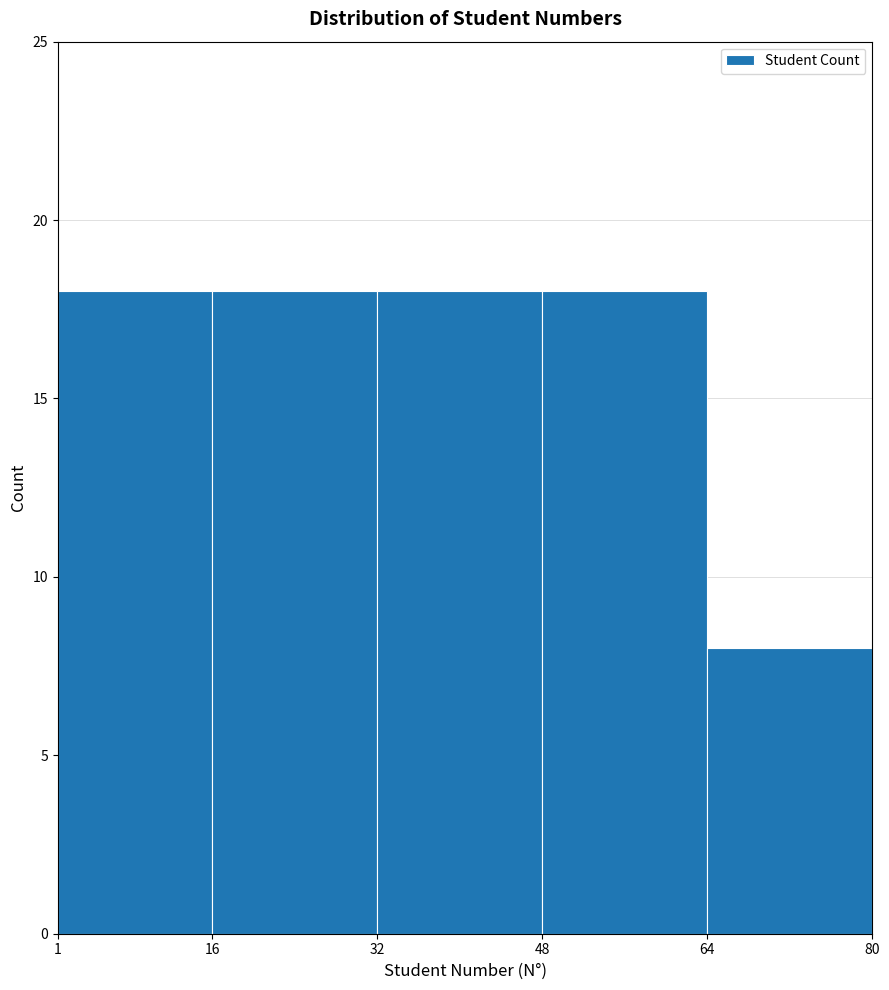

Reading left to right, transcribe this chart: for each bar, give the range it covers on the x-axis and its height. The values are not printed on the chart, so give them approximately, as read against the axis.

1 to 16: 18
16 to 32: 18
32 to 48: 18
48 to 64: 18
64 to 80: 8